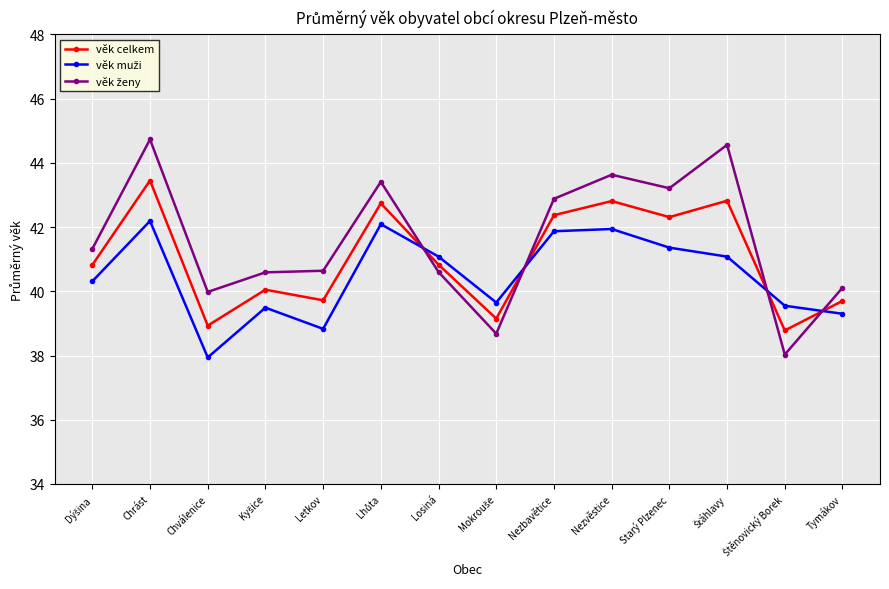

At which category is the sum across all series the highest?

Chrást